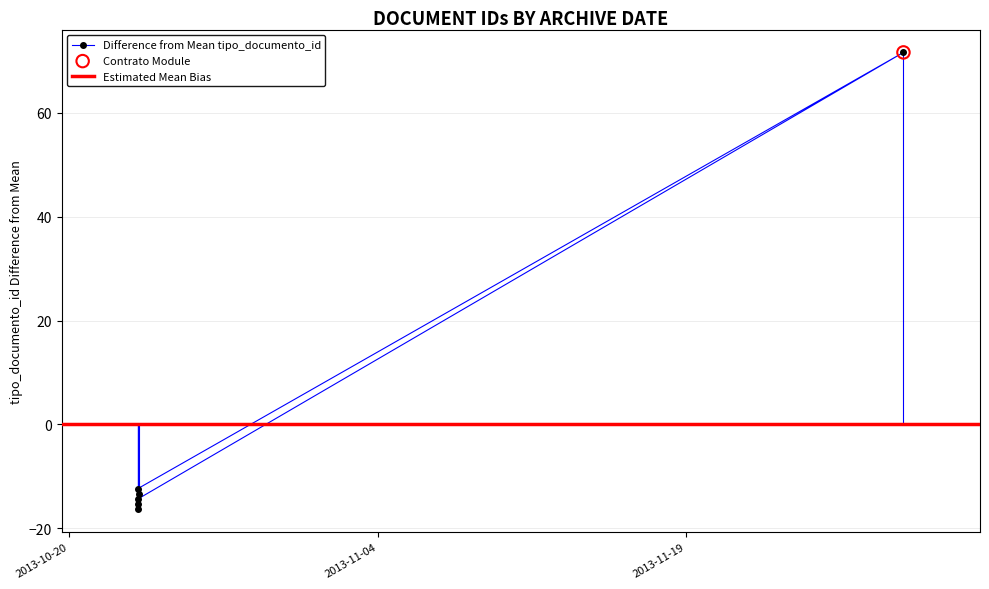

Between 2013-11-29 14:03:19 and 2013-10-23 09:06:55, which is larger?

2013-11-29 14:03:19